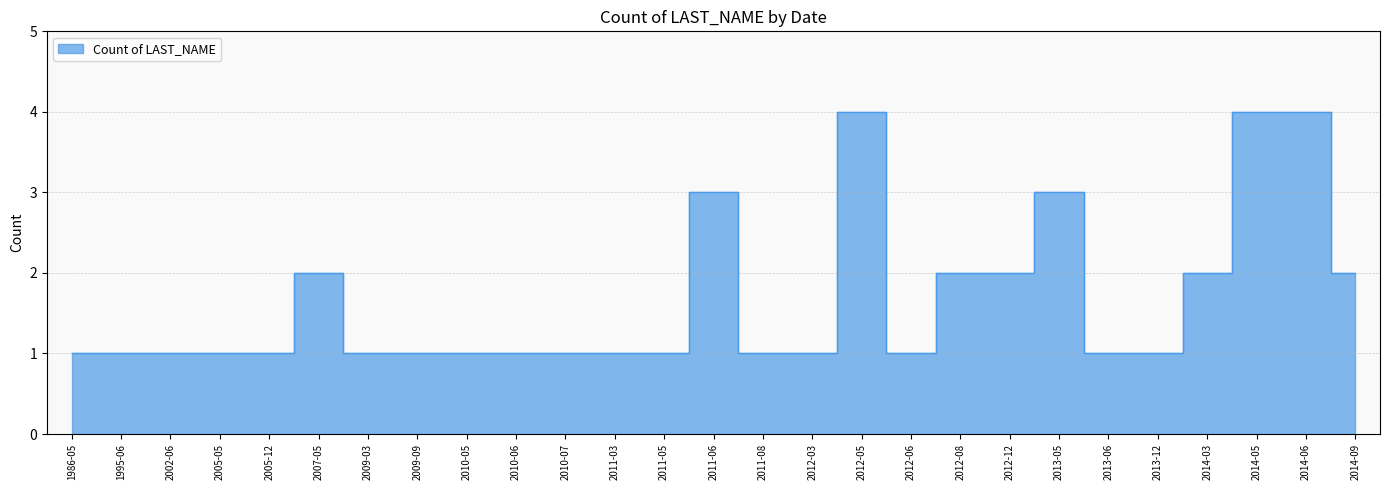

What is the label of the 22nd point from the right?

2007-05